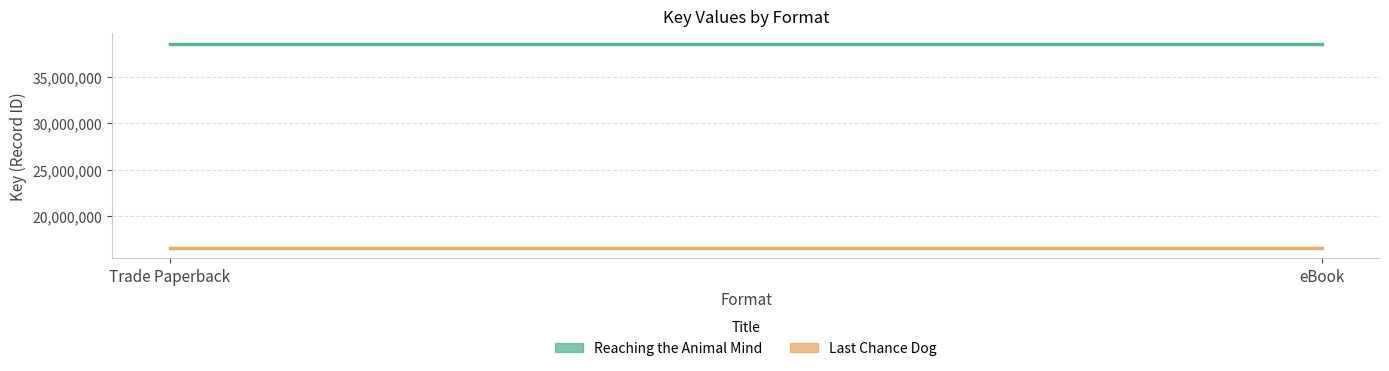

List the labels in order of Reaching the Animal Mind value, smallest first.

Trade Paperback, eBook